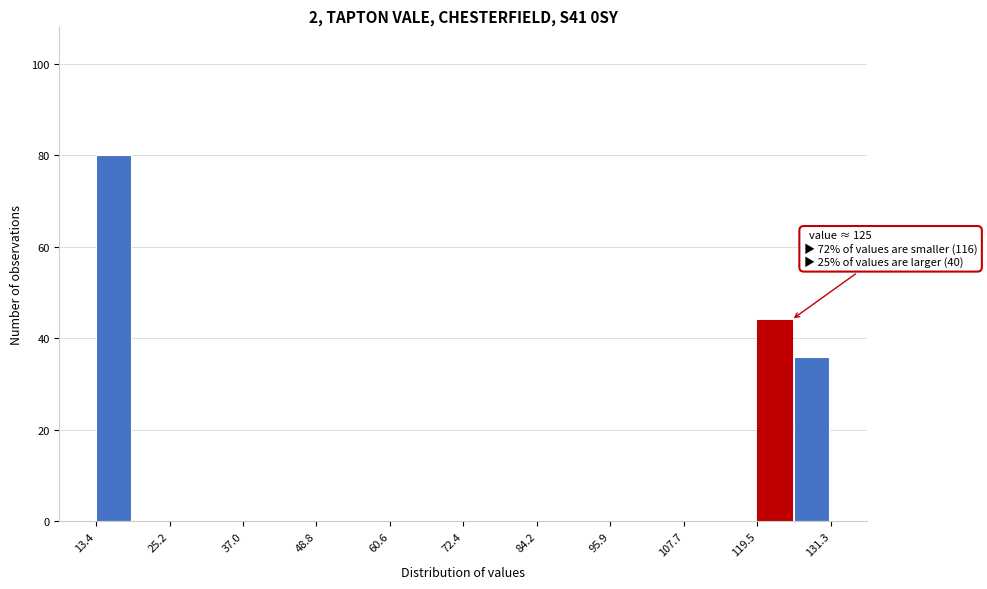

Read against the x-axis, roughly where is the centre of the tallest bar?

16